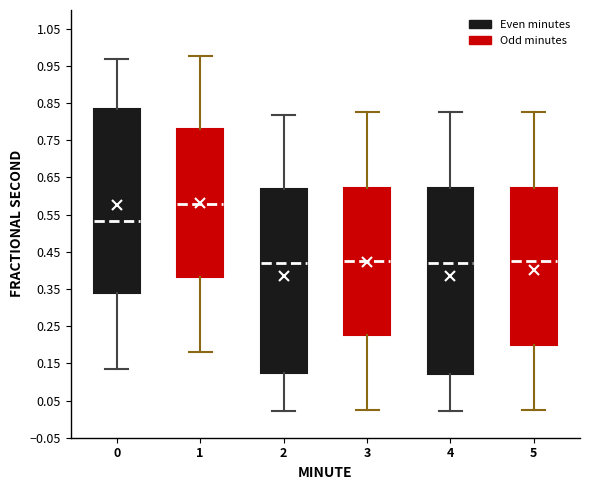

Which box's median line is the highest?

1